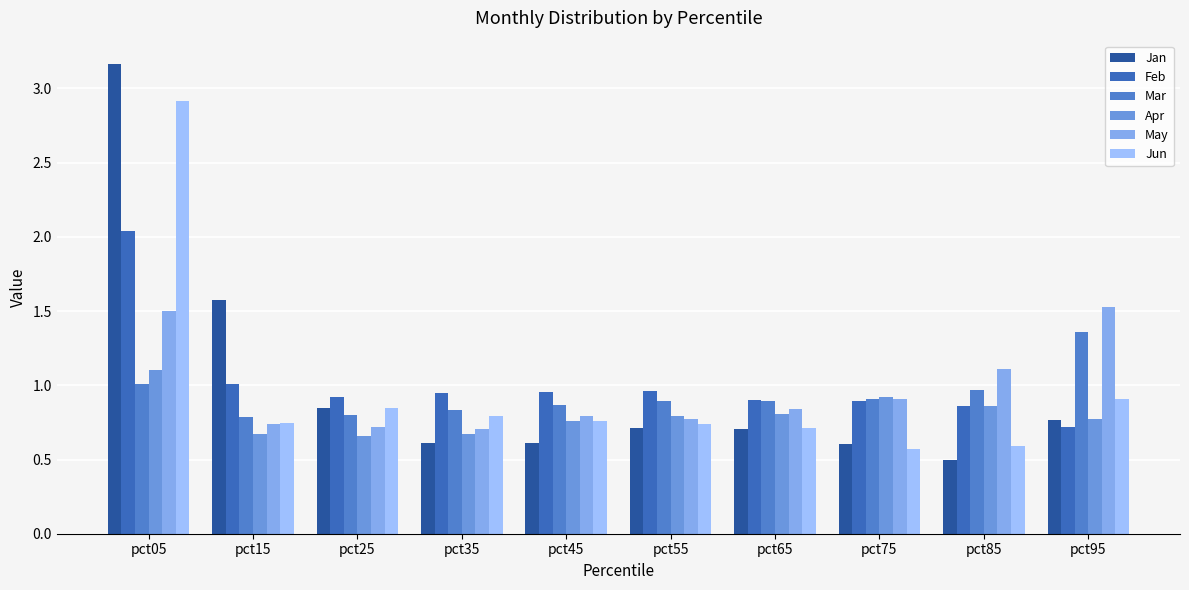

Are the bars grouped side by side (vs. stacked)?

Yes